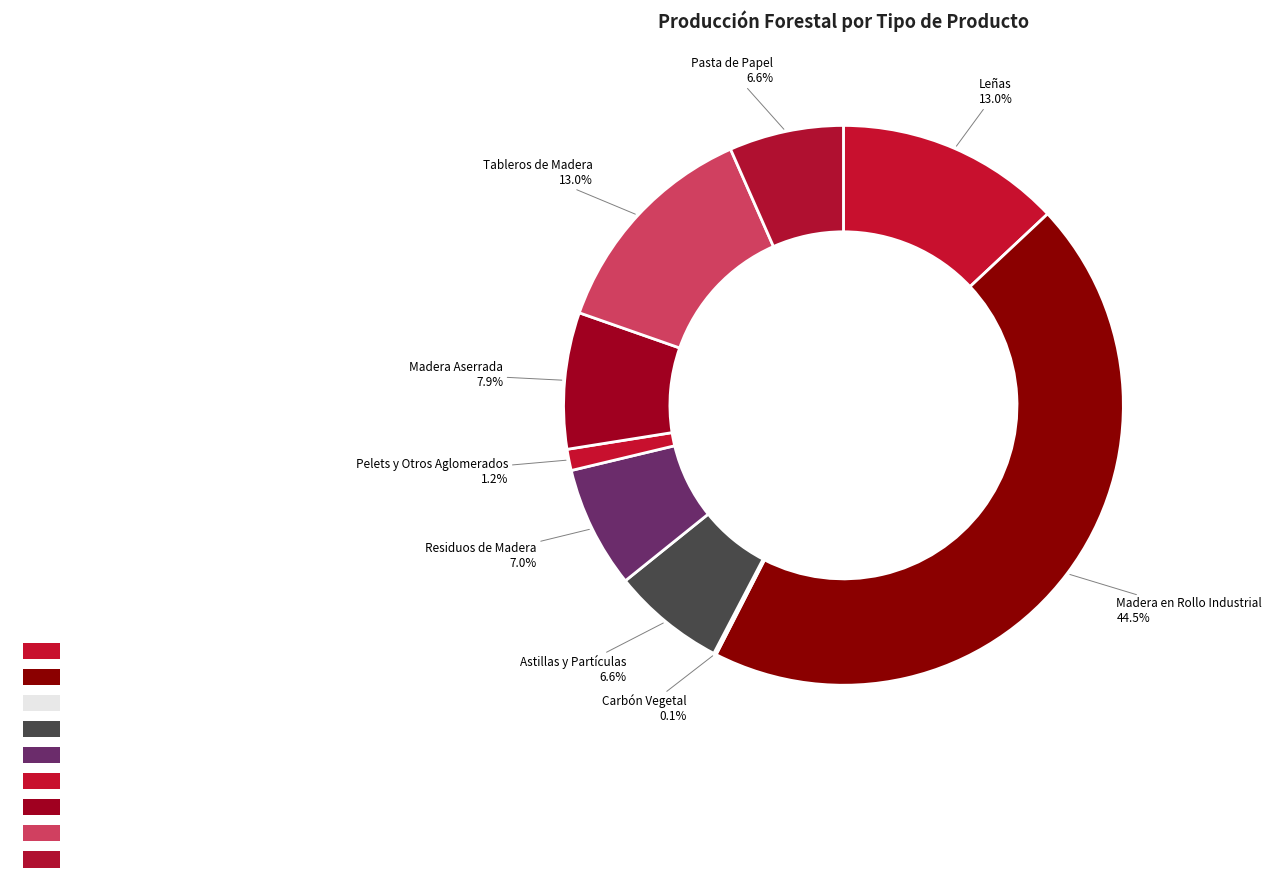

What percentage is the ASTILLAS Y PARTÍCULAS slice, to the nearest percent?

7%